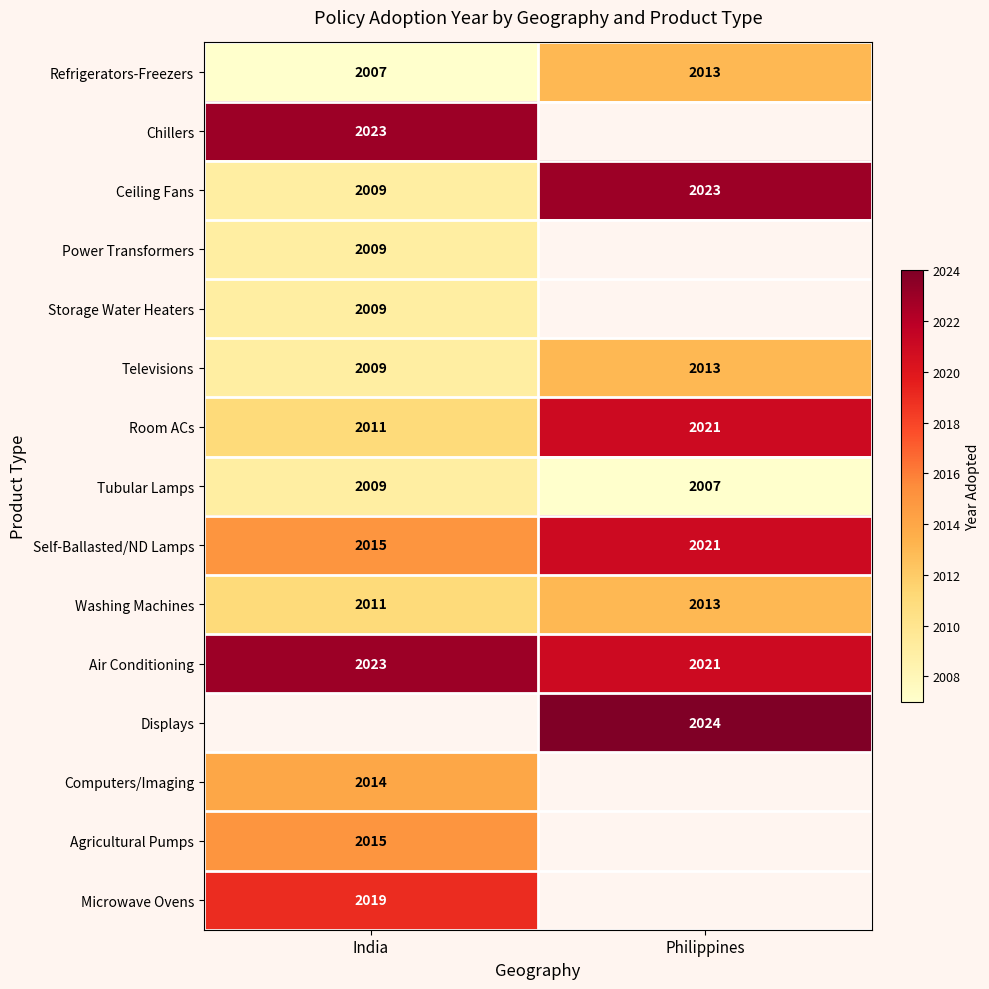

List the labels in order of Tubular Lamps value, smallest first.

Philippines, India